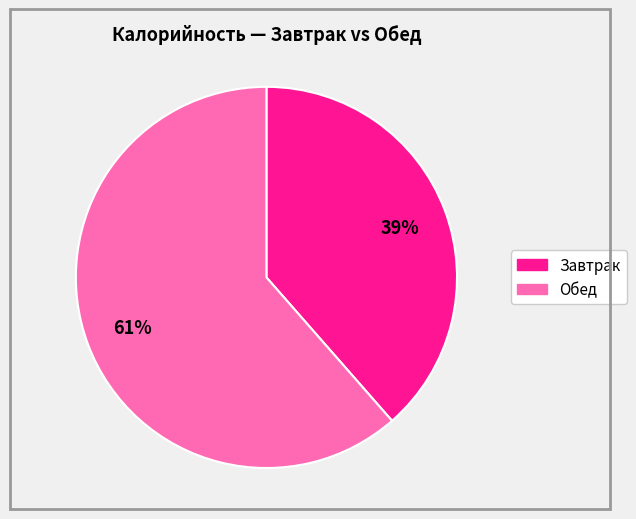

To the nearest percent, what is the average slice percentage?

50%